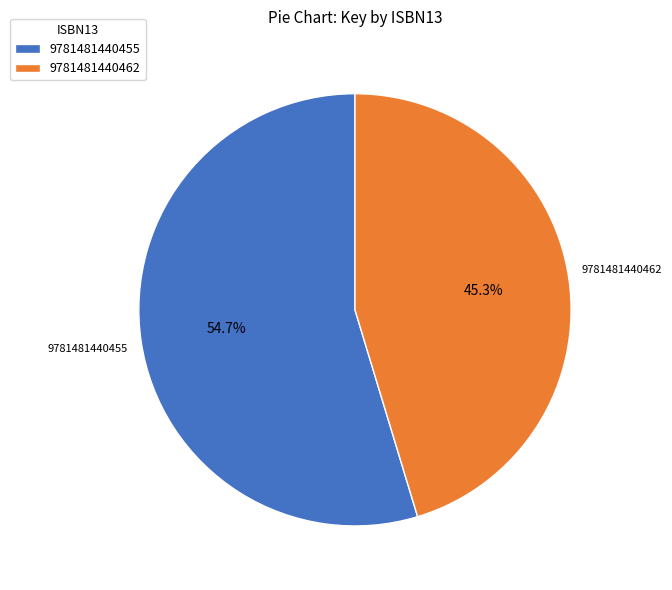

How many slices are in this pie chart?

2